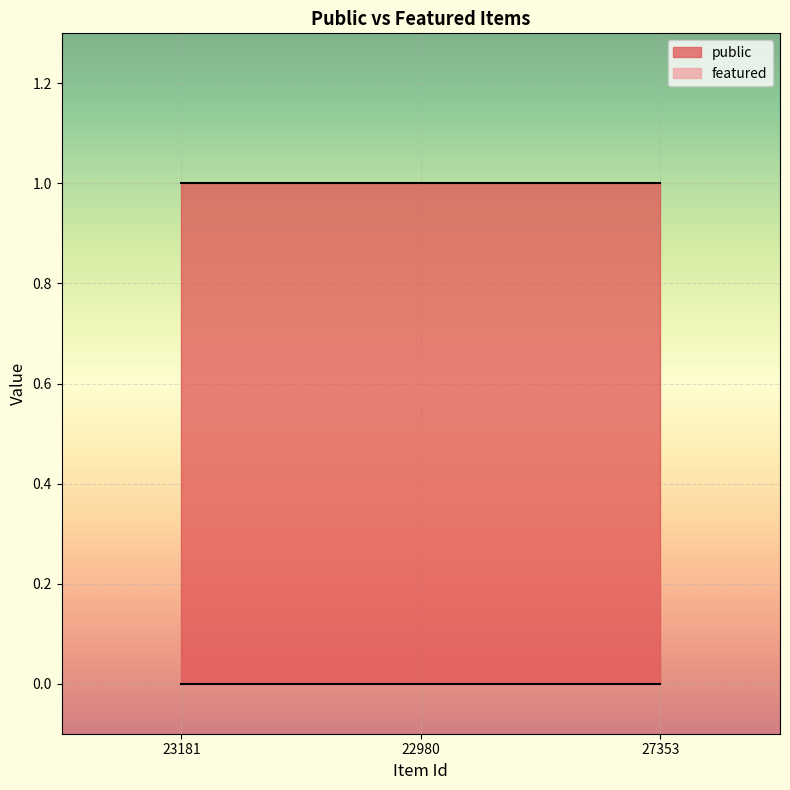

What is the label of the 2nd point from the left?

22980